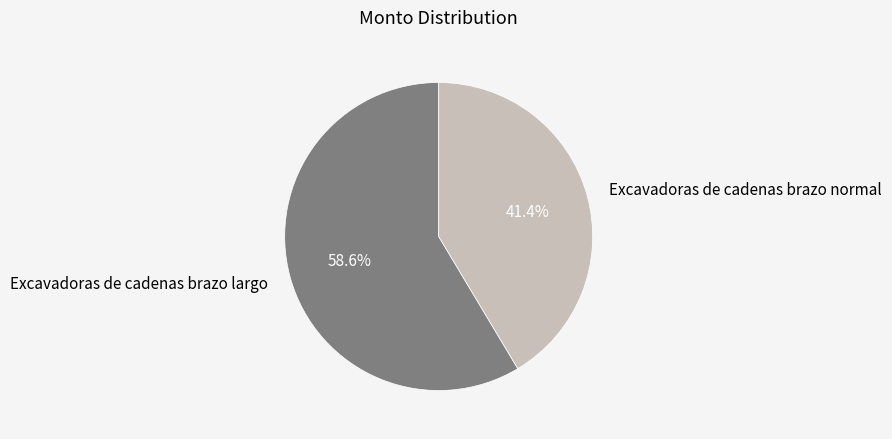

Which category has the smallest portion of the pie?

Excavadoras de cadenas brazo normal